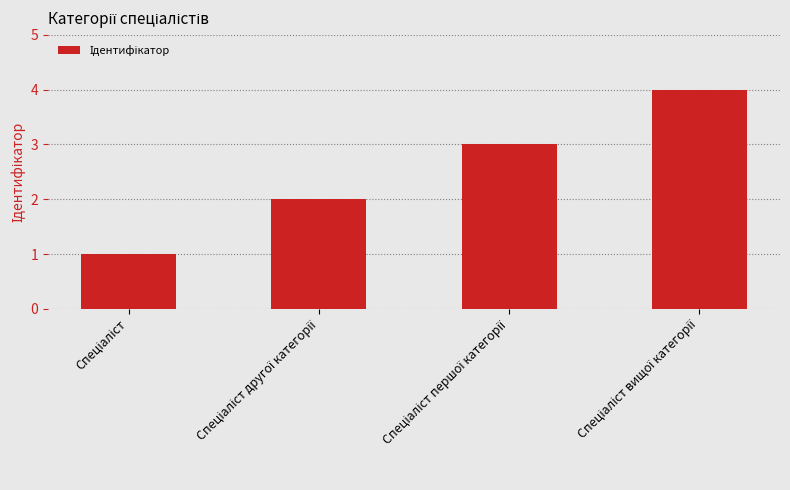

What is the sum of all values?

10